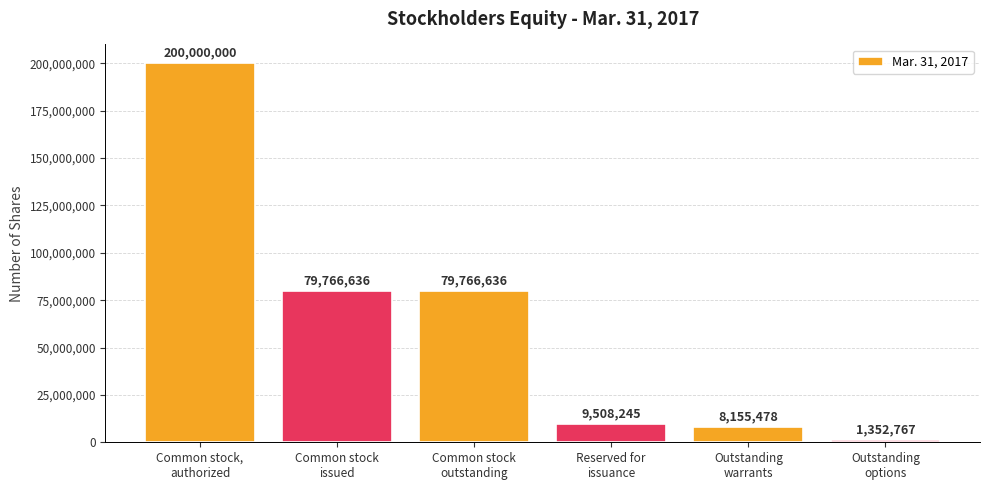

Are the bars horizontal?

No